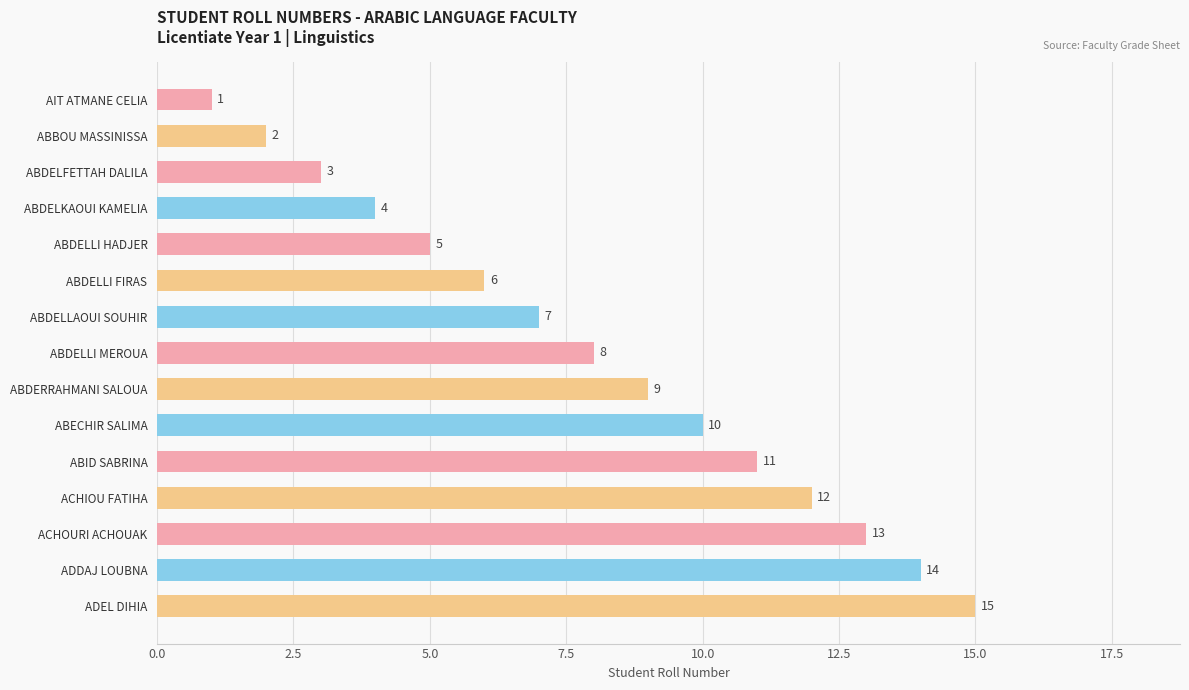

What is the sum of the values at ABECHIR SALIMA and ABDELLI FIRAS?

16